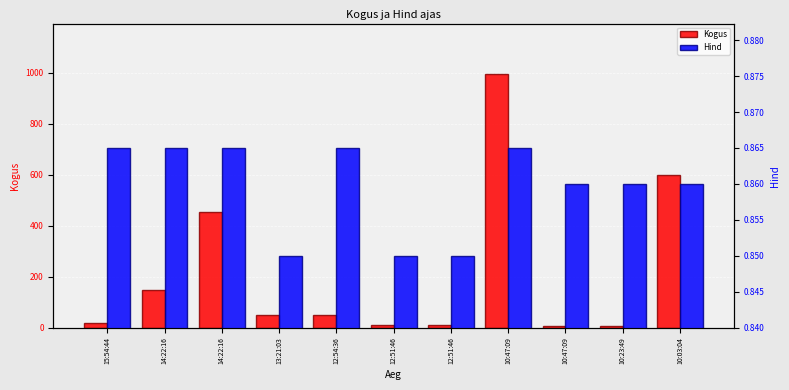

What are all the series names shown in the legend?

Kogus, Hind